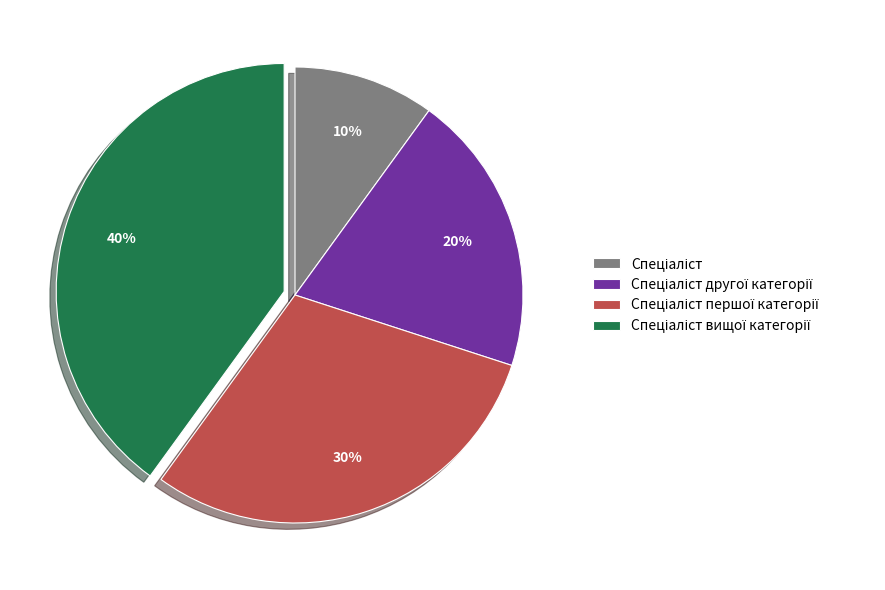

To the nearest percent, what is the average slice percentage?

25%